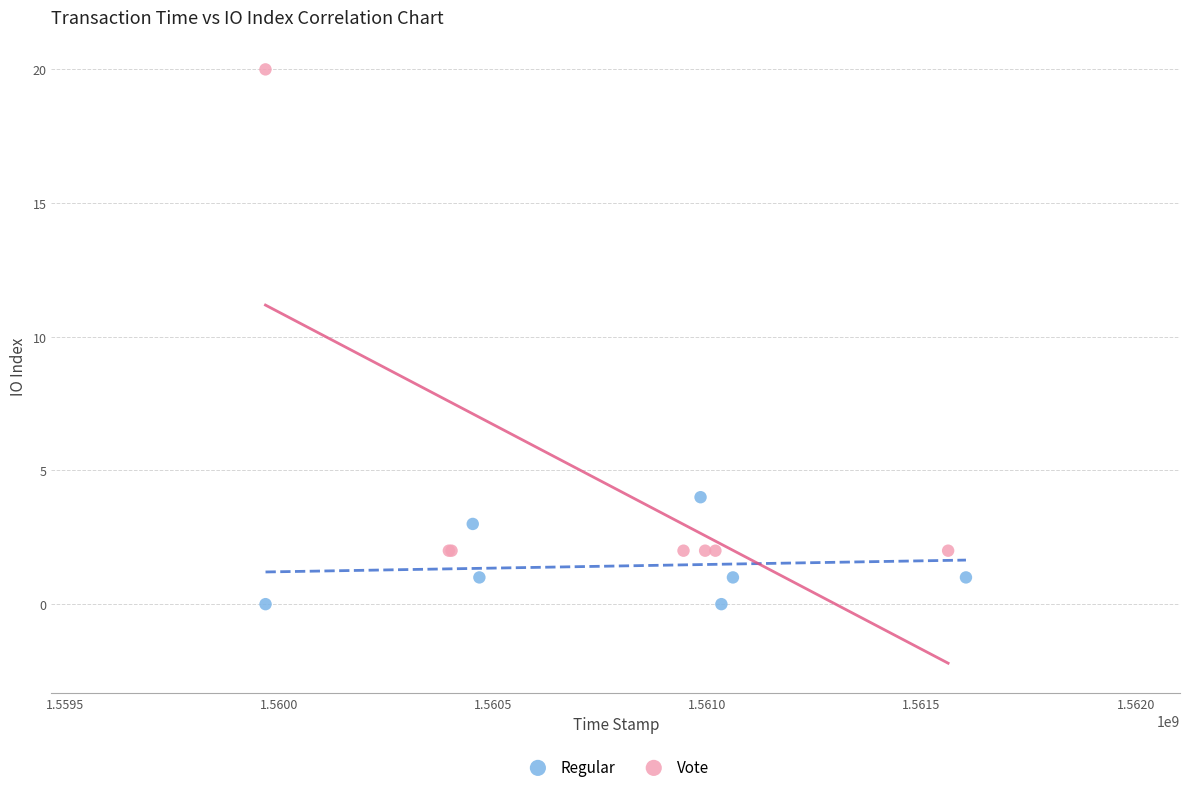

Which series reaches the maximum Y coordinate?

Vote